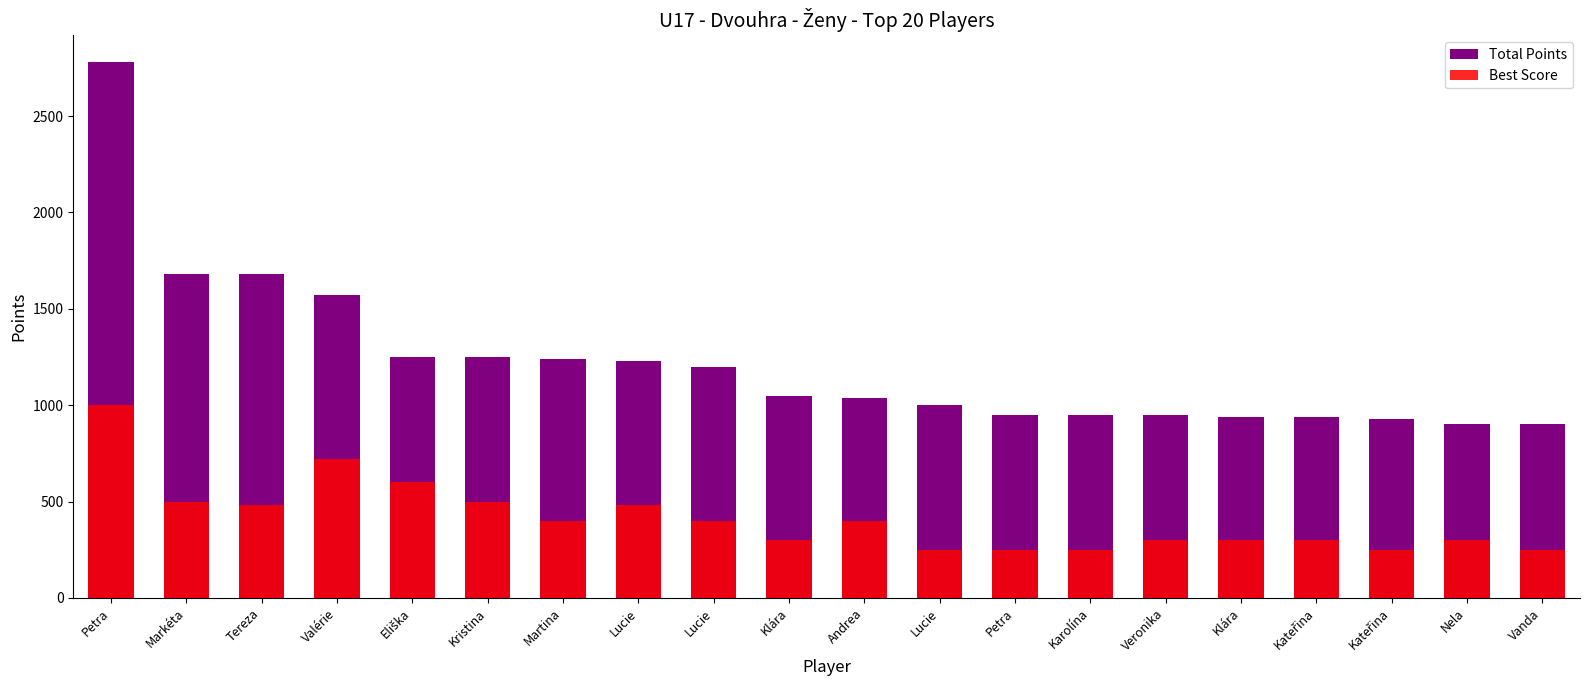

Which category has the lowest value in the Best Score series?

Lucie